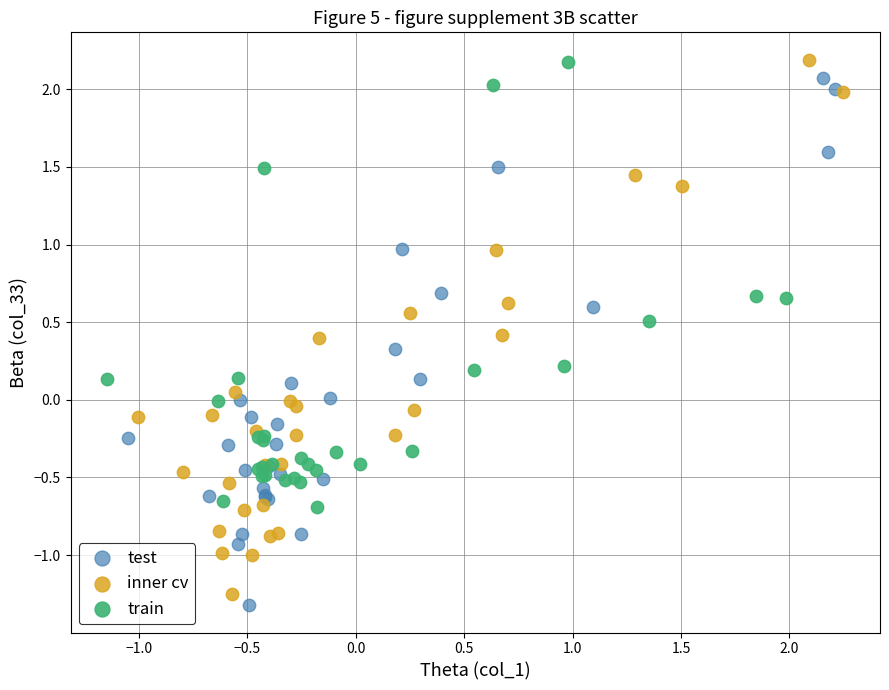

Which series reaches the minimum Y coordinate?

test